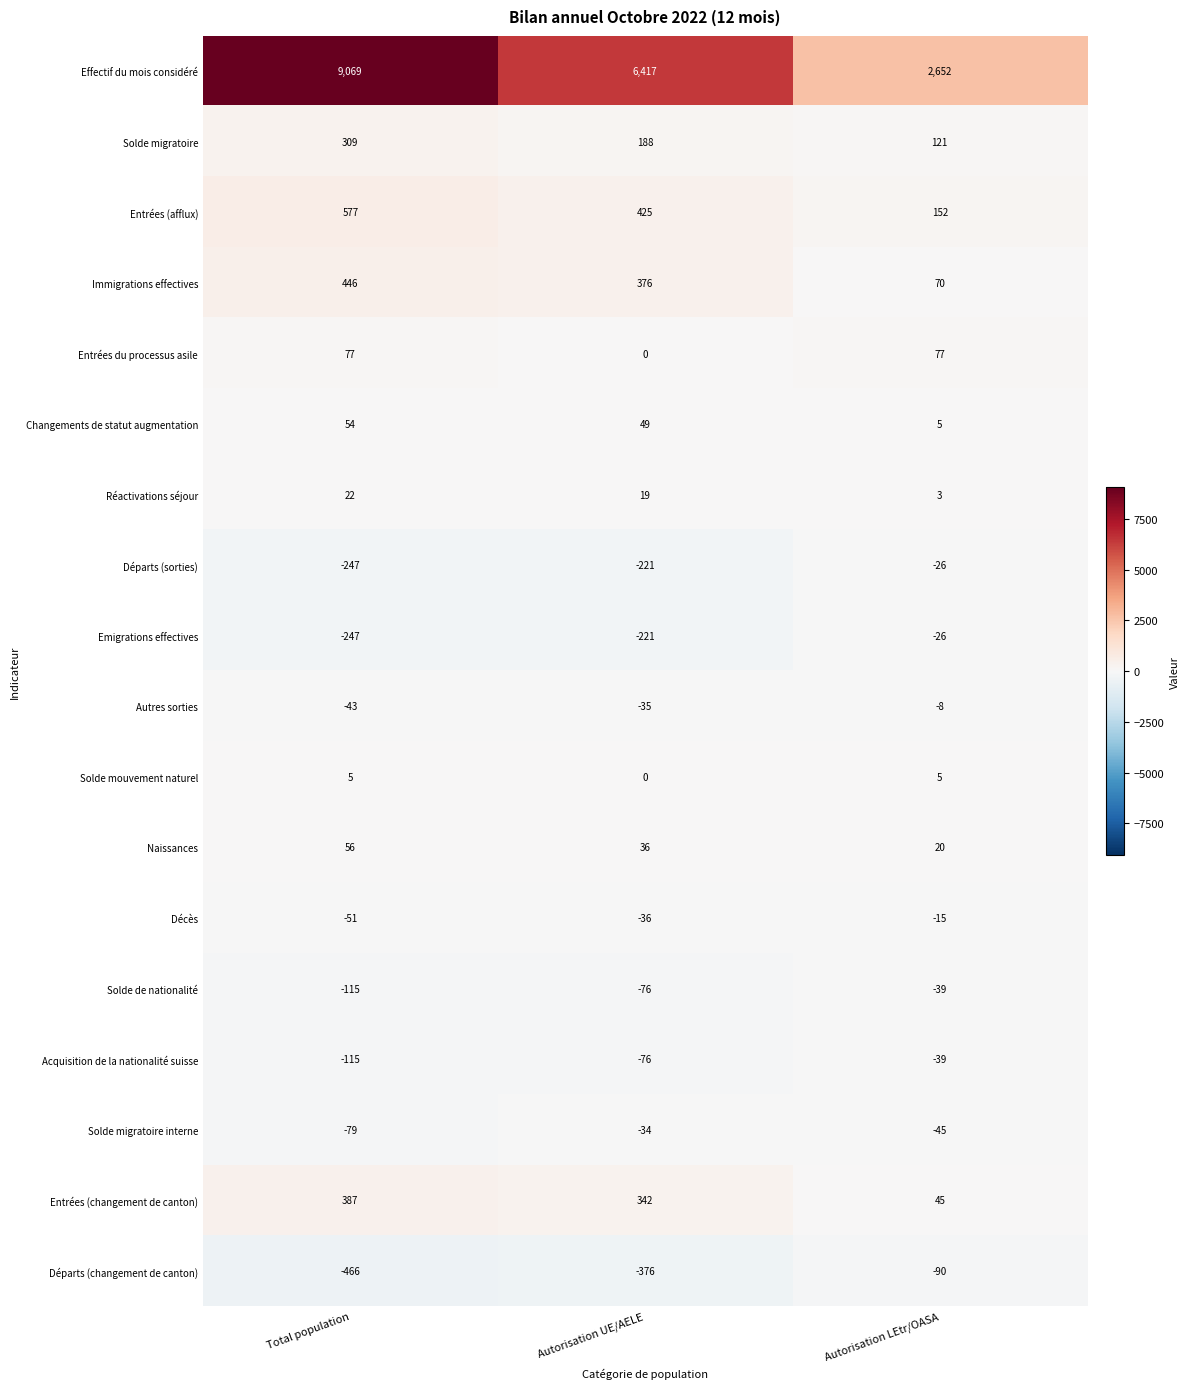

How many Changements de statut augmentation values are between 5 and 54?

3